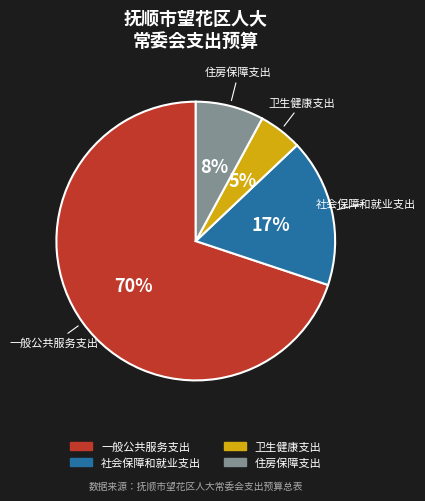

Rank the categories by value from highest to lowest.

一般公共服务支出, 社会保障和就业支出, 住房保障支出, 卫生健康支出